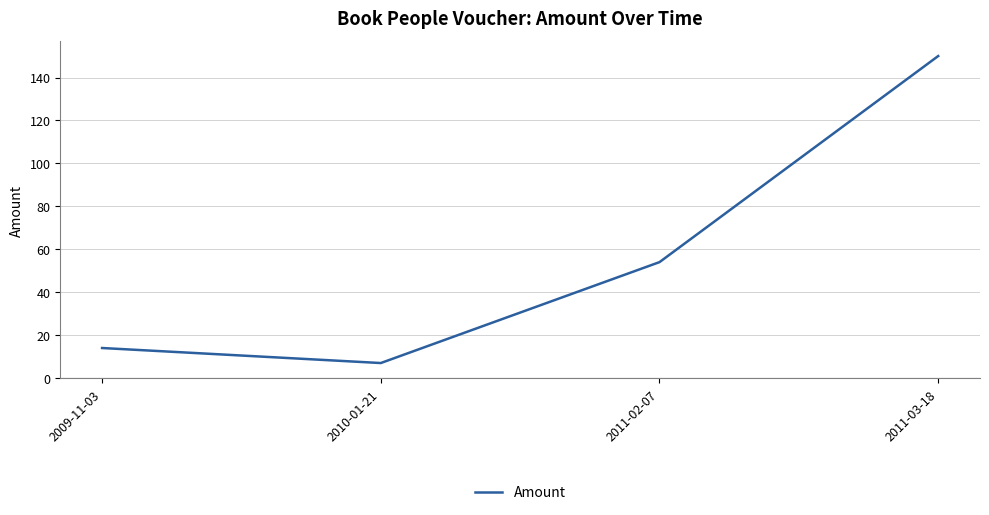

What position from the left is 2011-03-18?

4